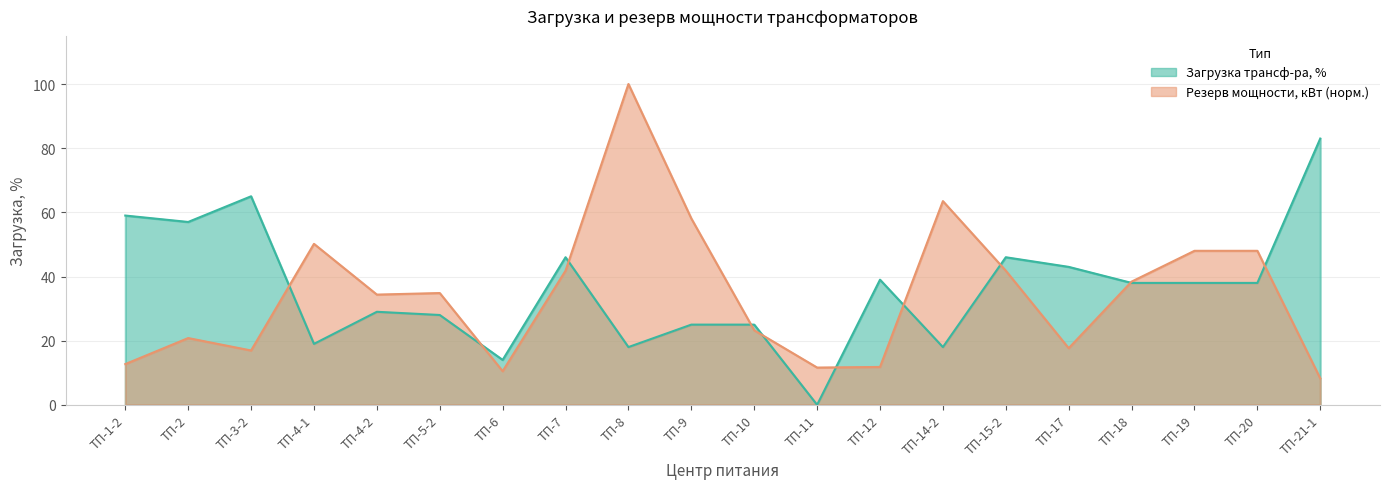

What are all the series names shown in the legend?

Загрузка трансф-ра, %, Резерв мощности, кВт